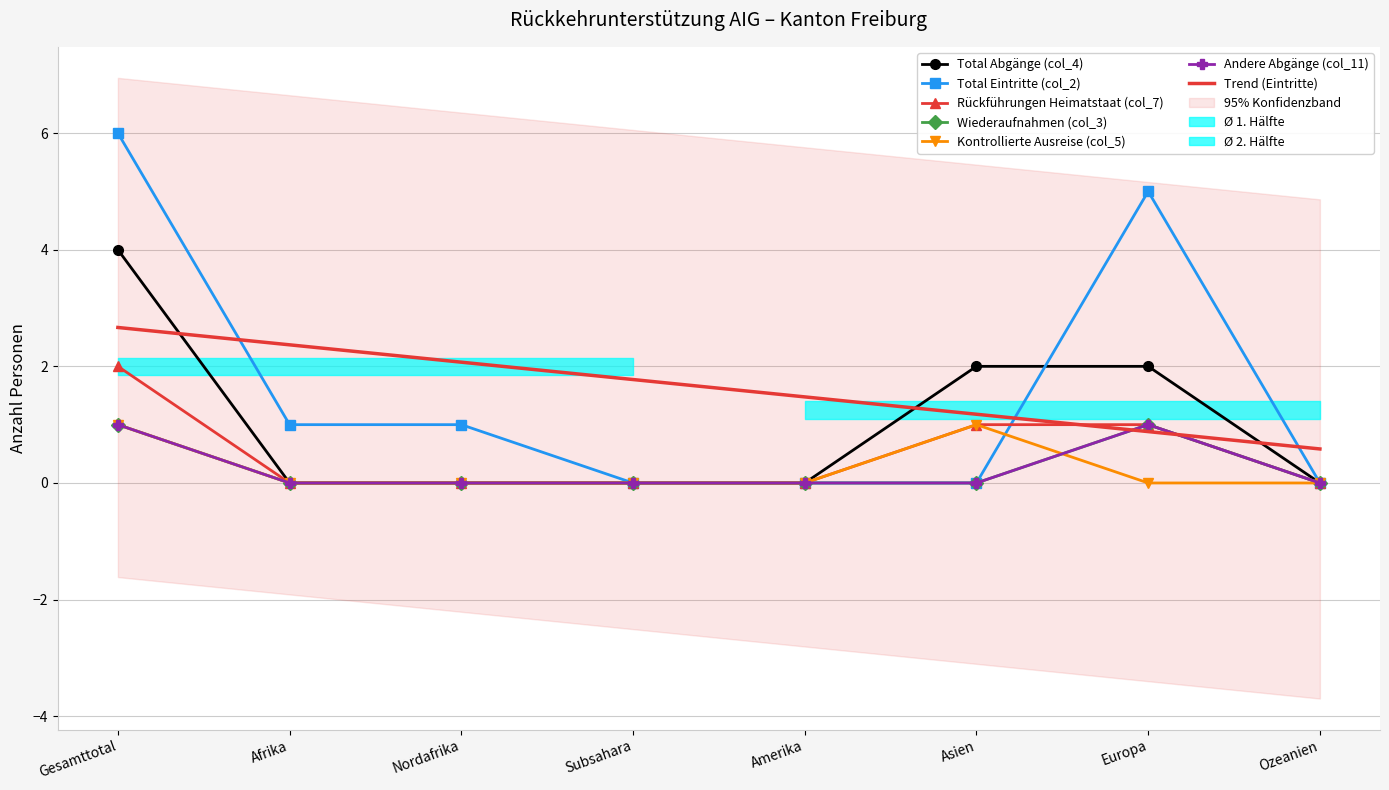

What is the label of the 8th point from the right?

Gesamttotal